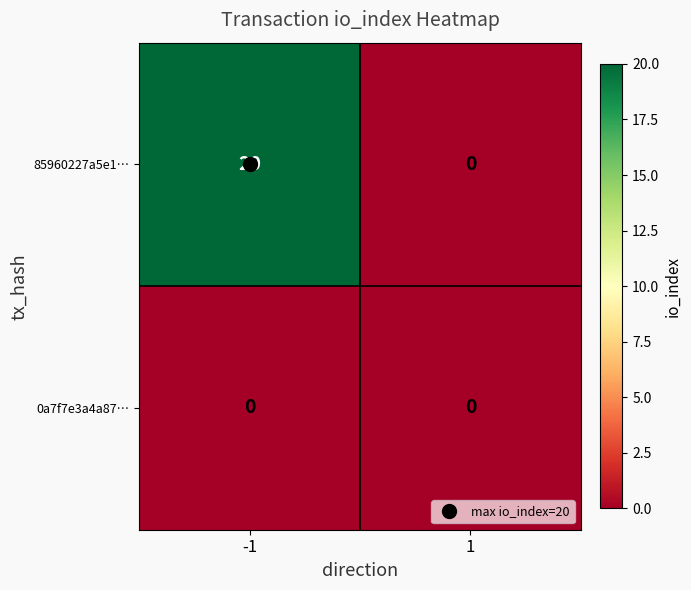

Which series has the widest spread of values?

85960227a5e1…